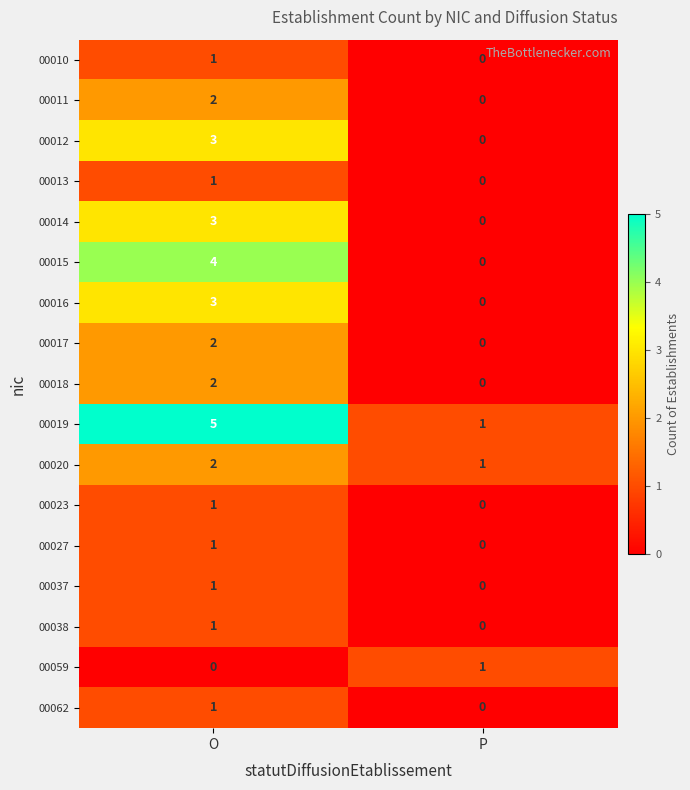

How many categories are shown in the chart?

2